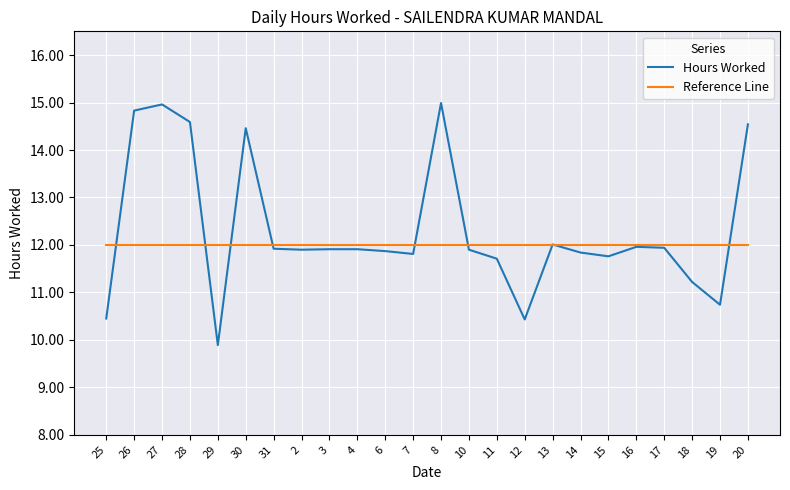

True or false: Reference Line and Hours Worked intersect in this chart.

True